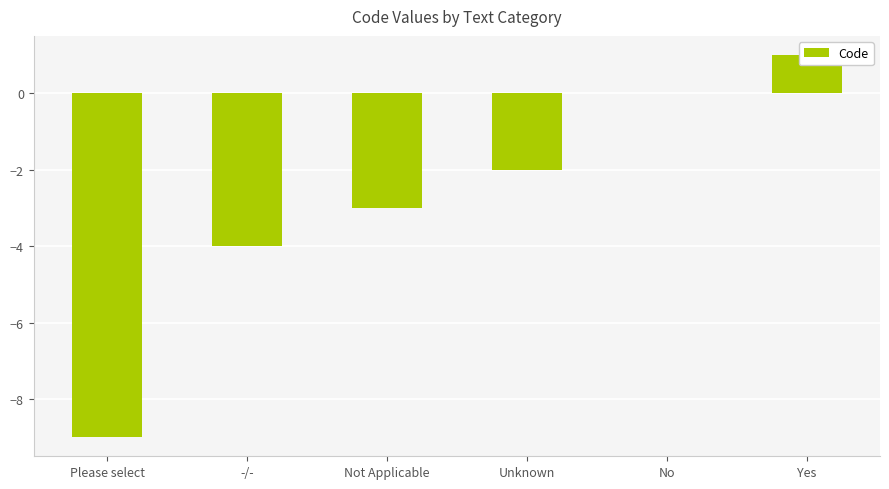

Rank the categories by value from highest to lowest.

Yes, No, Unknown, Not Applicable, -/-, Please select